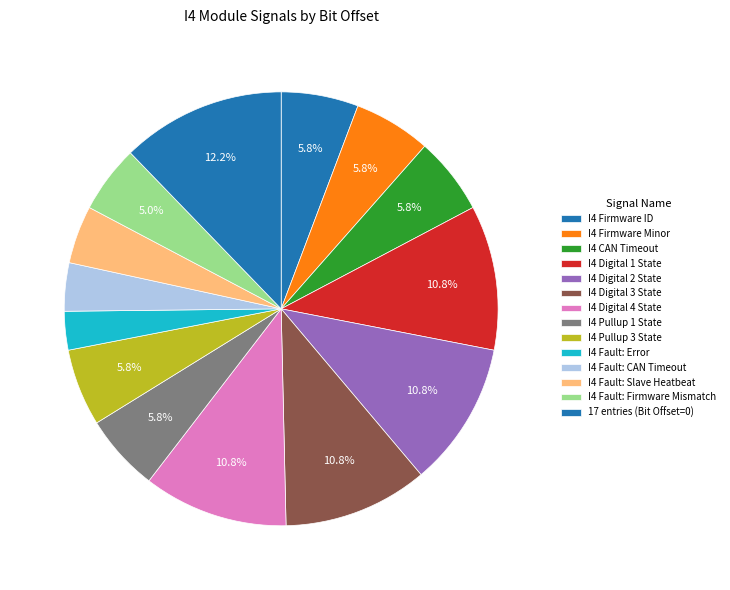

How many slices are in this pie chart?

14